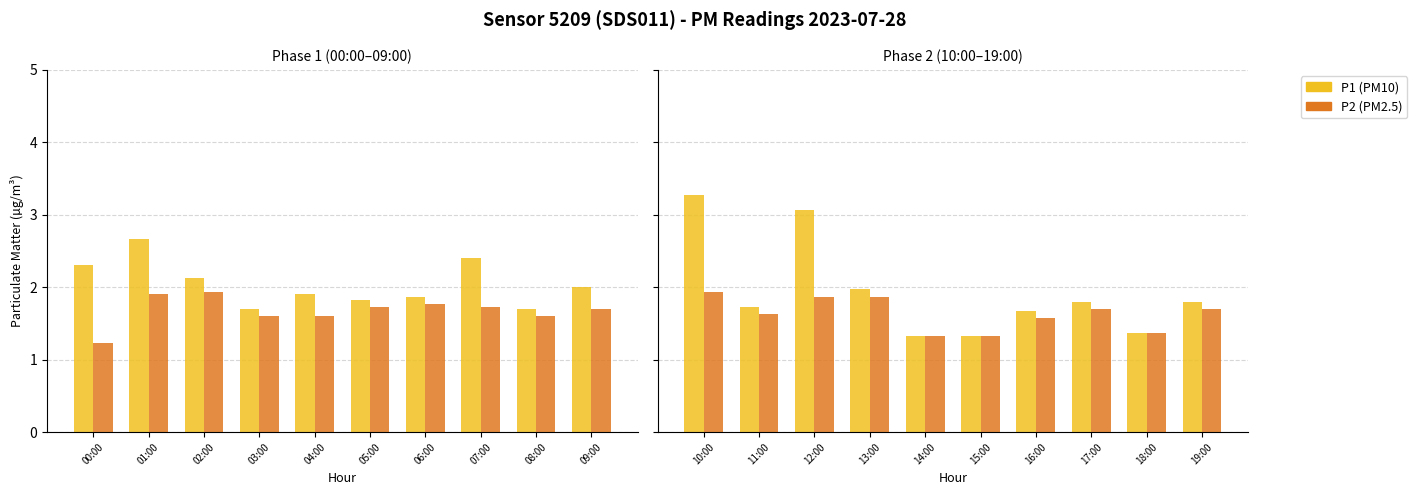

Is it true that P1 equals 2.9 at 17:00?

False